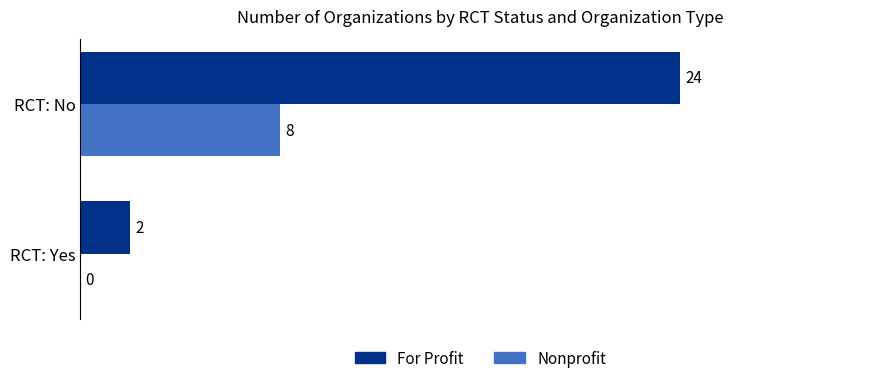

At which label does For Profit reach its peak?

RCT: No